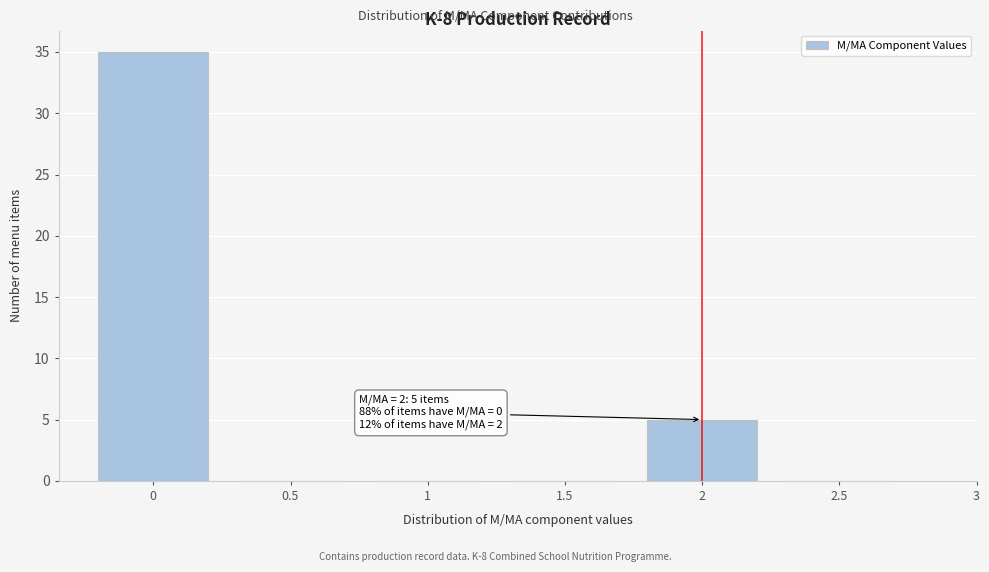

Reading right to left, what are all the values shown in this chart?

2.5=0	2=5	1.5=0	1=0	0.5=0	0=35